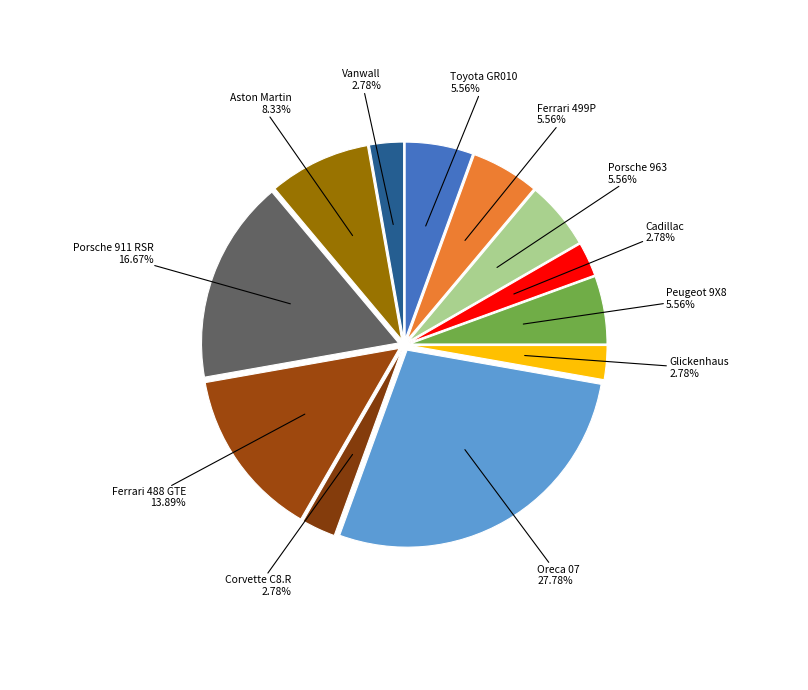

Between Ferrari 499P and Ferrari 488 GTE, which is larger?

Ferrari 488 GTE